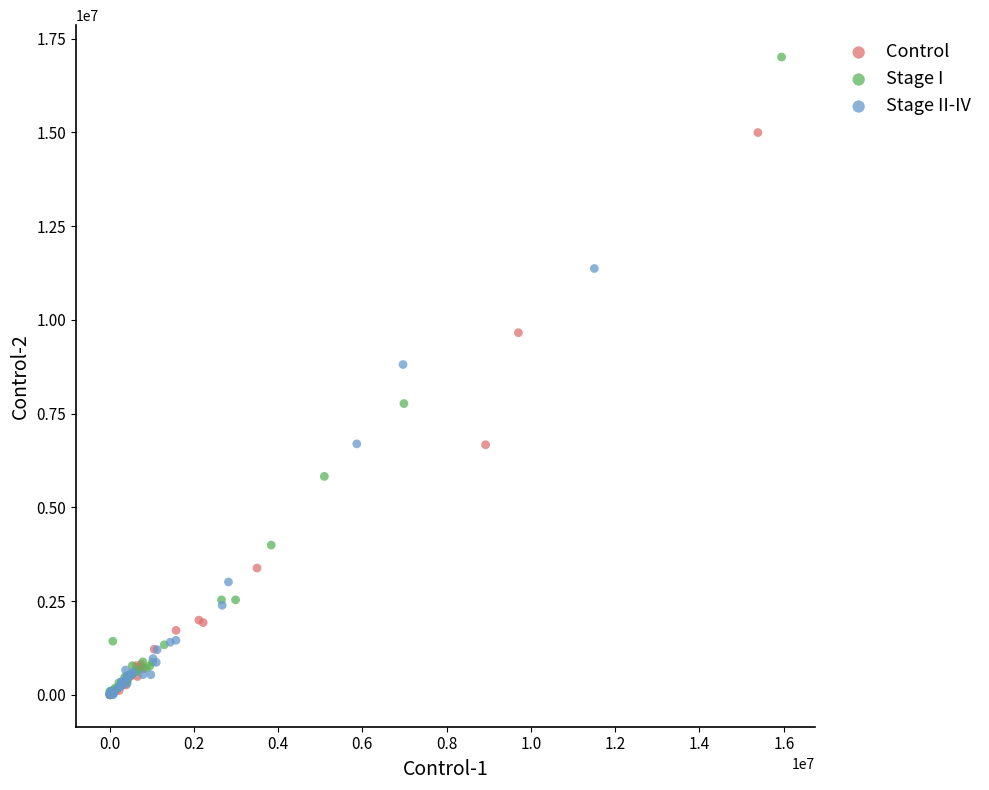

Which series has the largest Y range (max minus min)?

Stage I